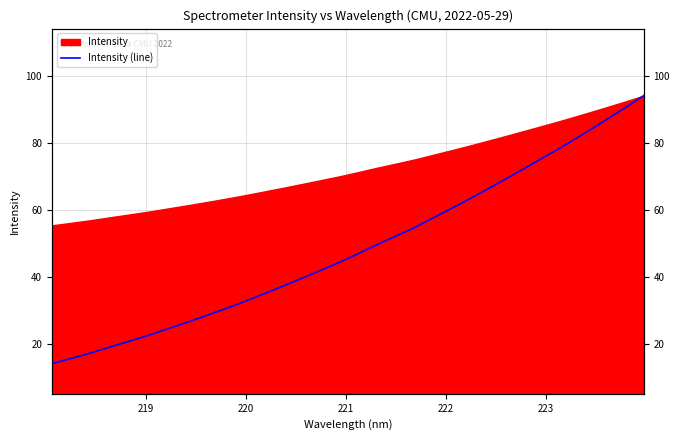

What is the difference between the maximum and minimum values?

80.0